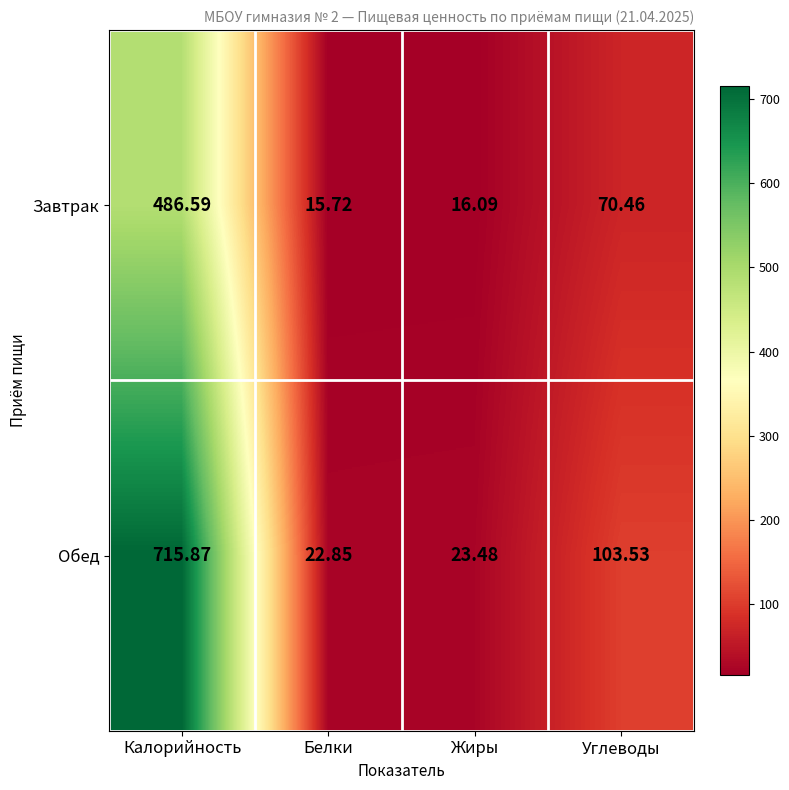

Which series has the largest total across all categories?

Обед